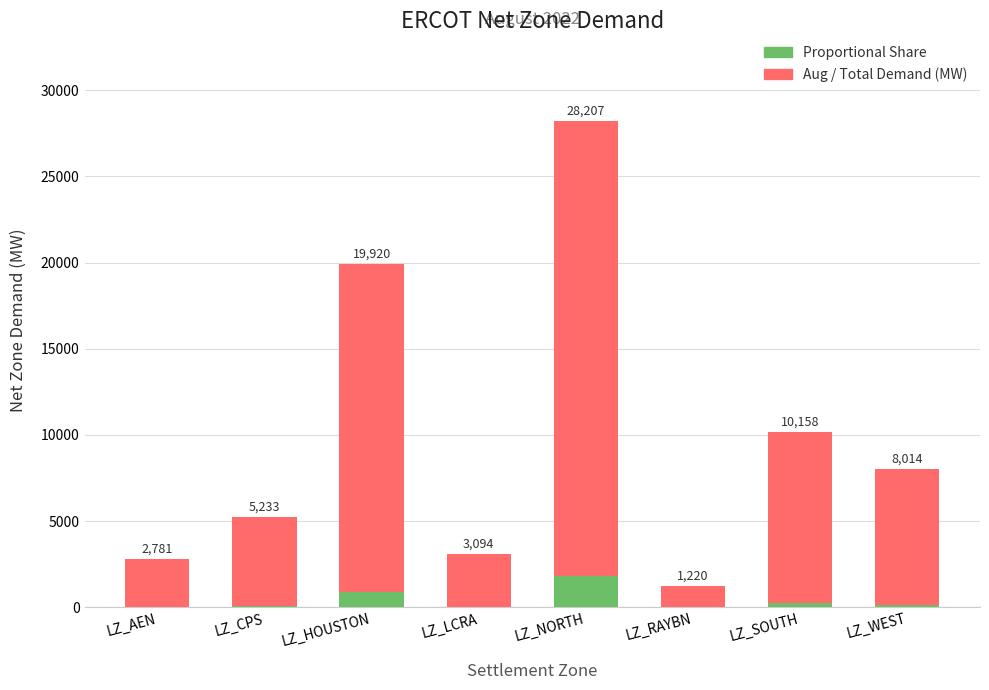

What is the label of the 2nd bar from the right?

LZ_SOUTH